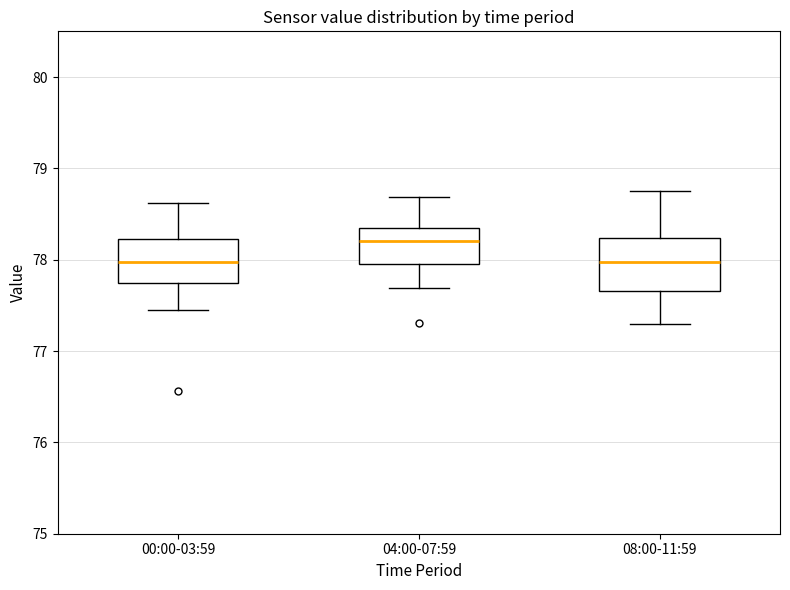

Reading left to right, read every box against the y-axis: the position of its median line, the range the box covers, and the ends of its whiskers. The values are not printed on the chart, so give them approximately, as read against the axis.

00:00-03:59: median 78.0, box 77.7 to 78.2, whiskers 77.5 to 78.6
04:00-07:59: median 78.2, box 77.9 to 78.3, whiskers 77.7 to 78.7
08:00-11:59: median 78.0, box 77.7 to 78.2, whiskers 77.3 to 78.8